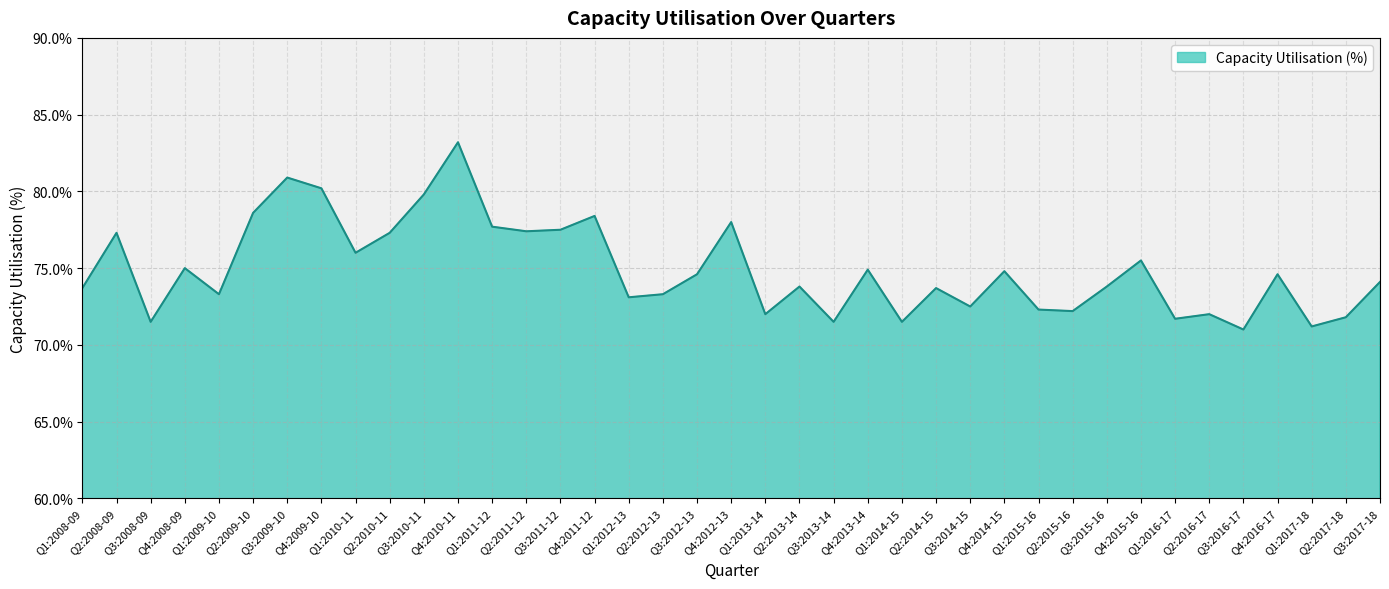

What position from the right is Q2:2013-14?

18